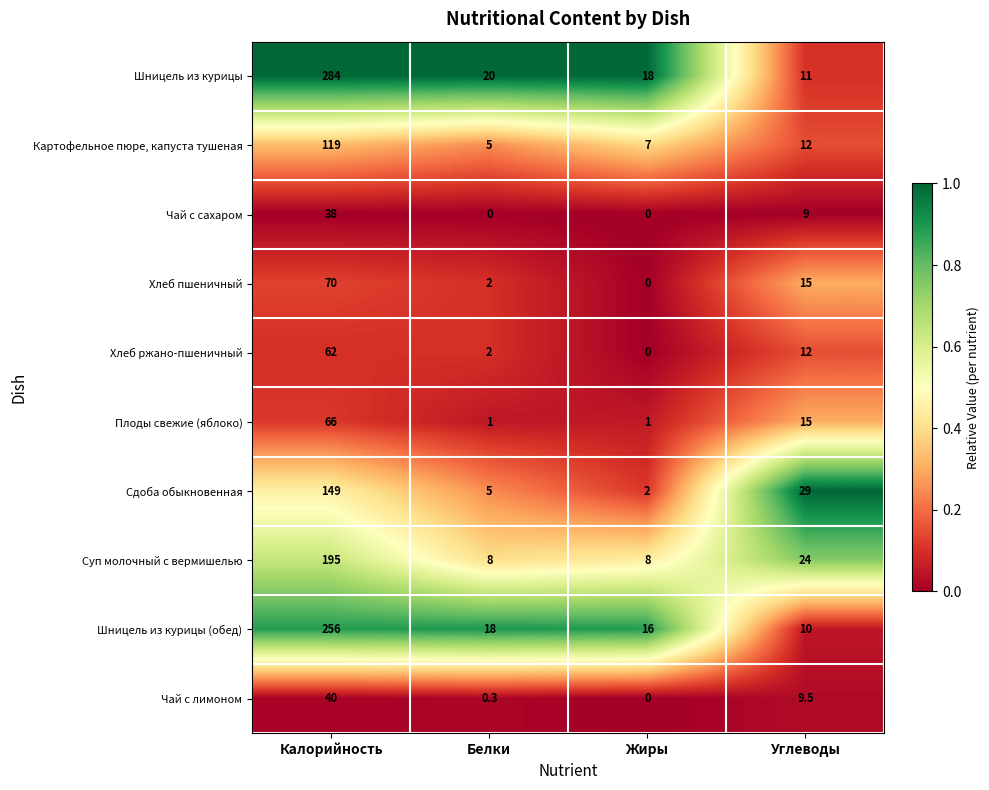

What is the difference between the second highest and second lowest values in the Картофельное пюре, капуста тушеная series?

5.0